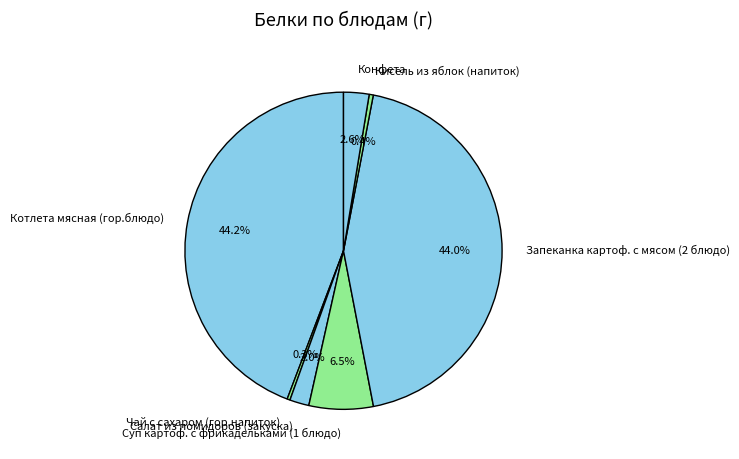

To the nearest percent, what is the difference between the Кисель из яблок (напиток) and Конфета slice percentages?

2%